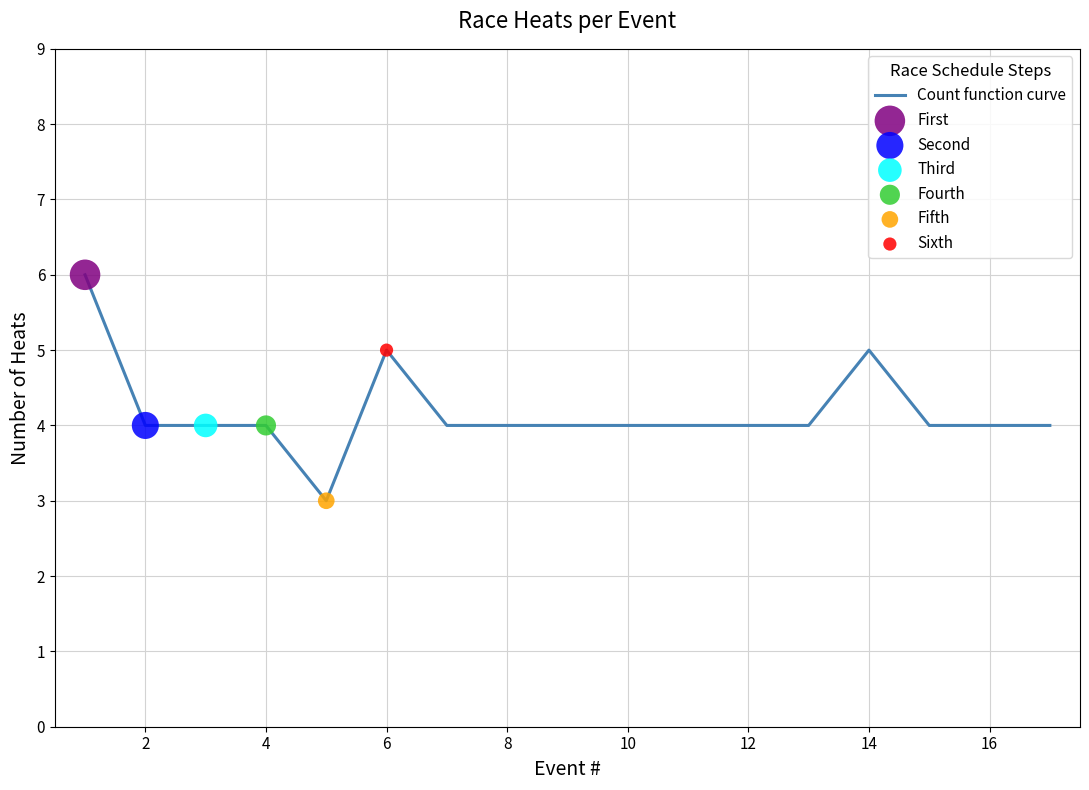

What is the difference between the maximum and minimum values?

3